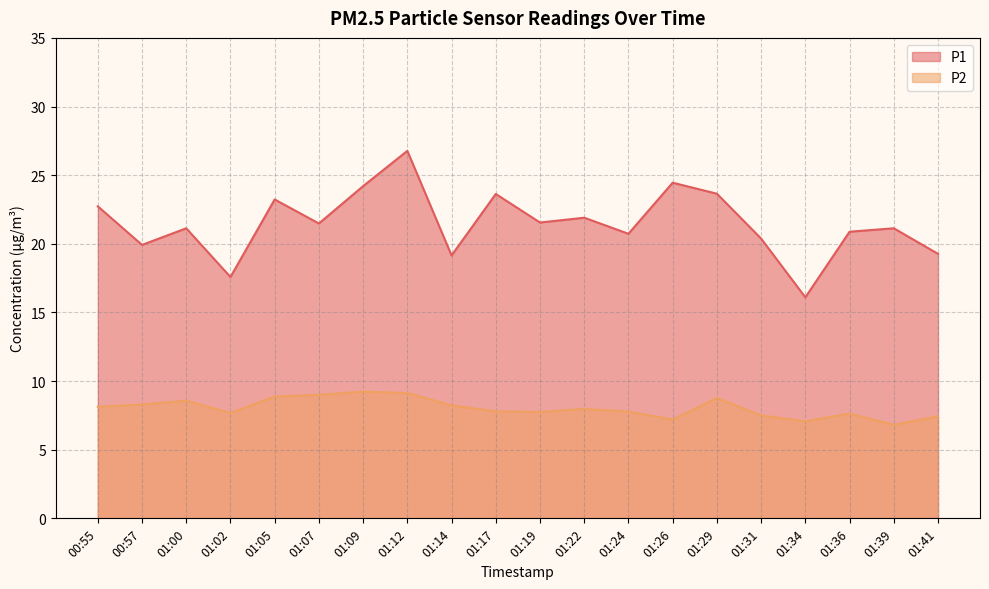

What is the value of the P2 point at the 19th from the left?

6.8